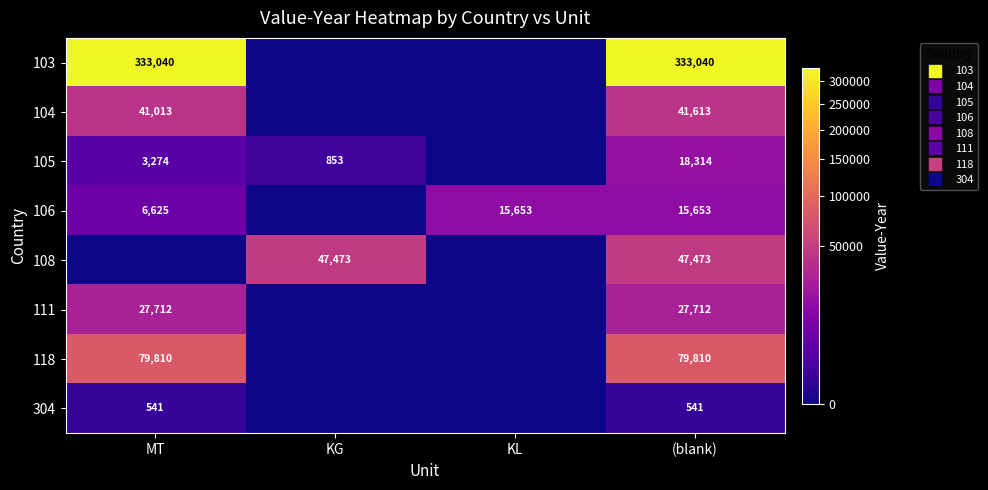

What is the average value of the 108 series?

23736